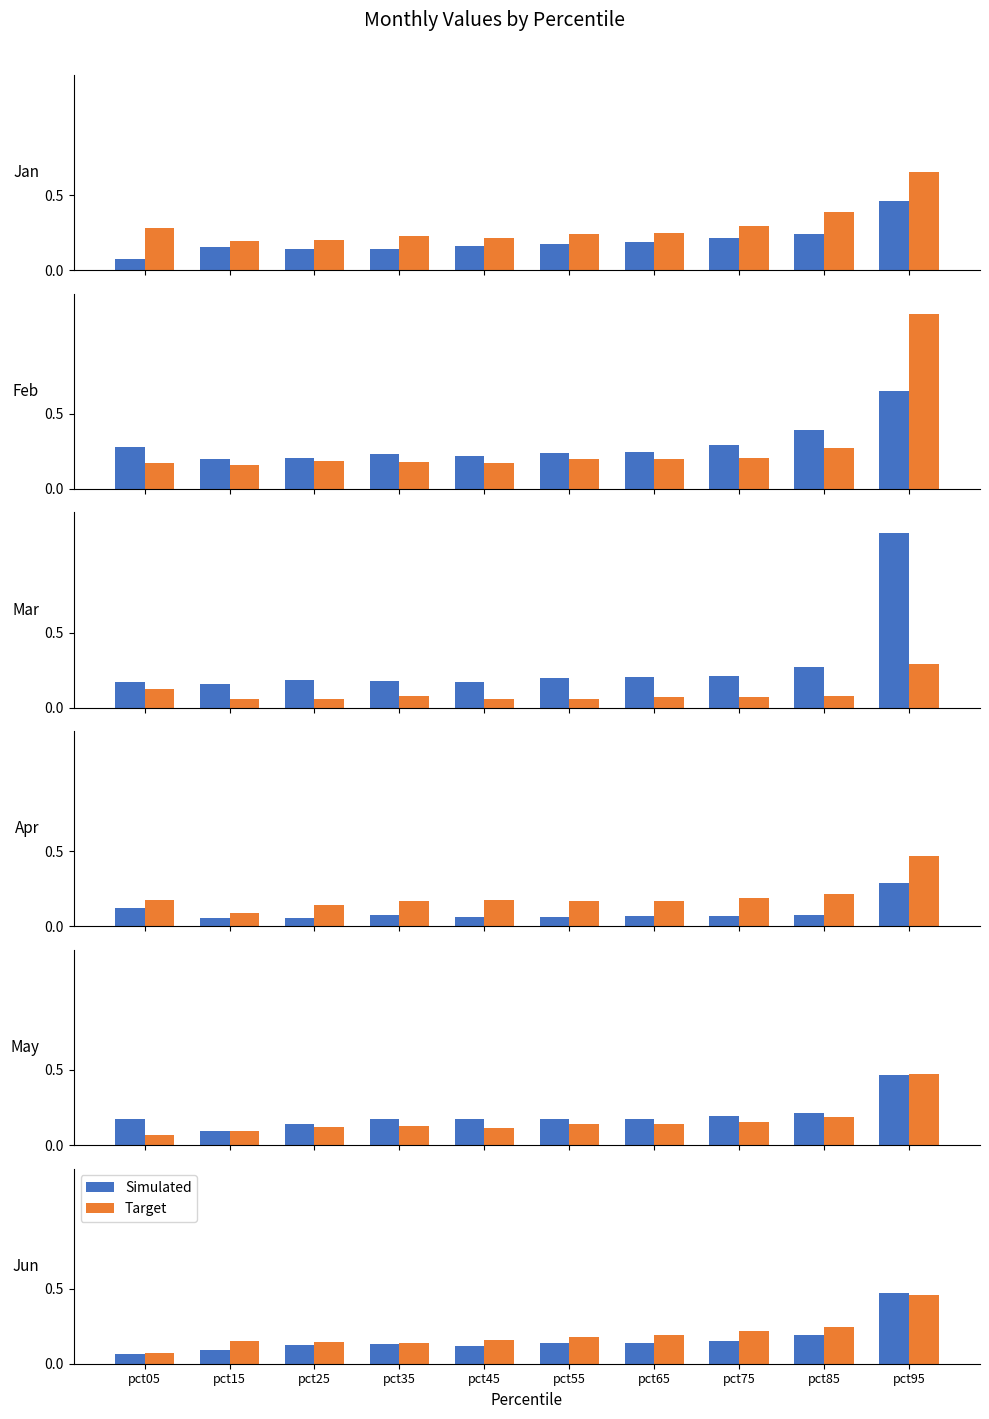

Are the bars grouped side by side (vs. stacked)?

Yes